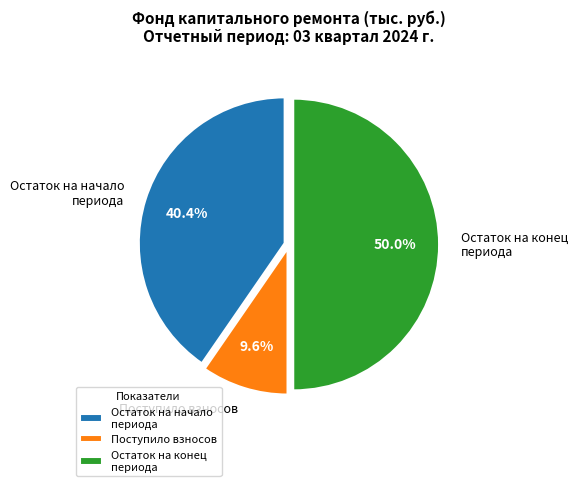

Between Остаток на начало периода and Поступило взносов, which is larger?

Остаток на начало периода